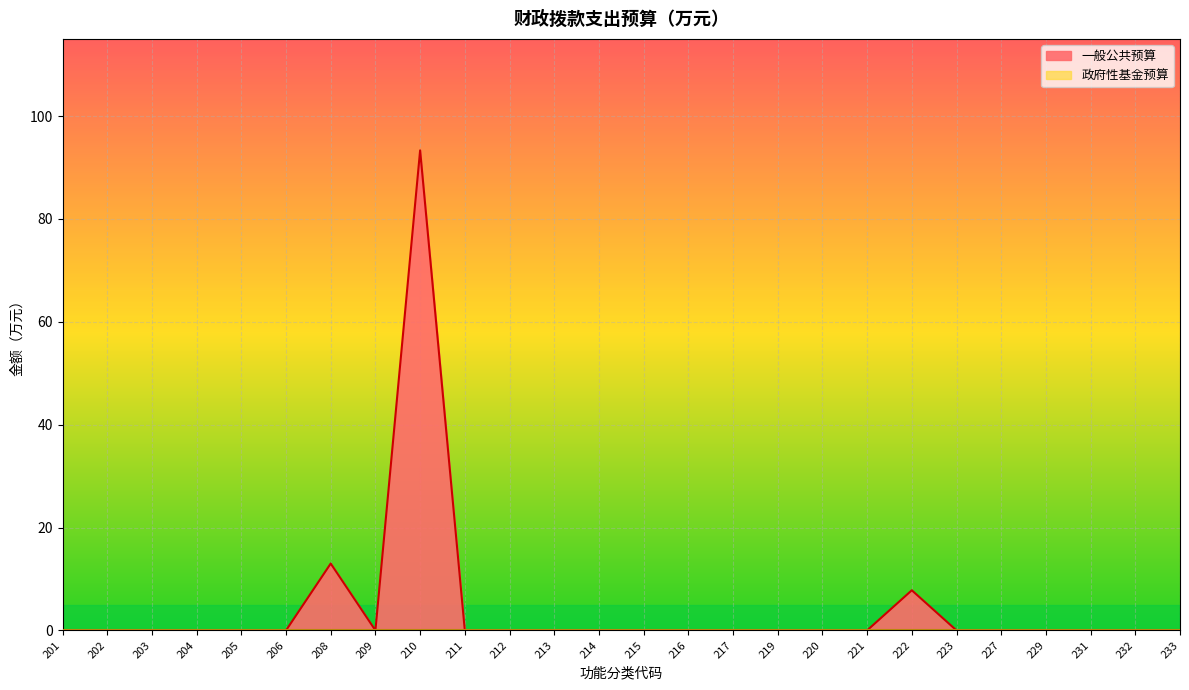

Rank the categories by value from highest to lowest.

210, 208, 222, 201, 202, 203, 204, 205, 206, 209, 211, 212, 213, 214, 215, 216, 217, 219, 220, 221, 223, 227, 229, 231, 232, 233